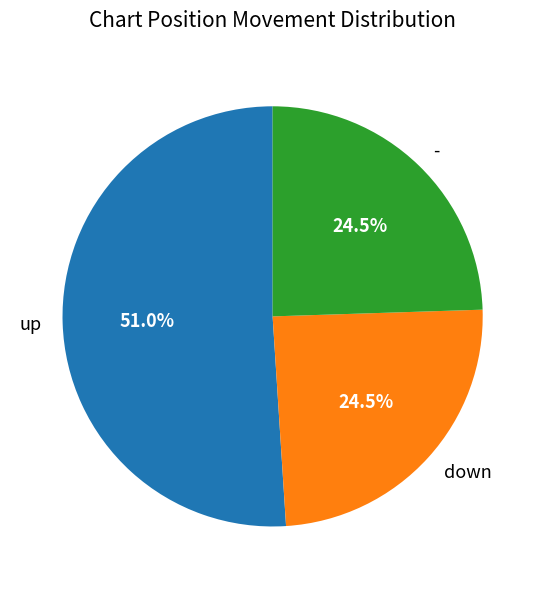

How many segments does this pie chart have?

3